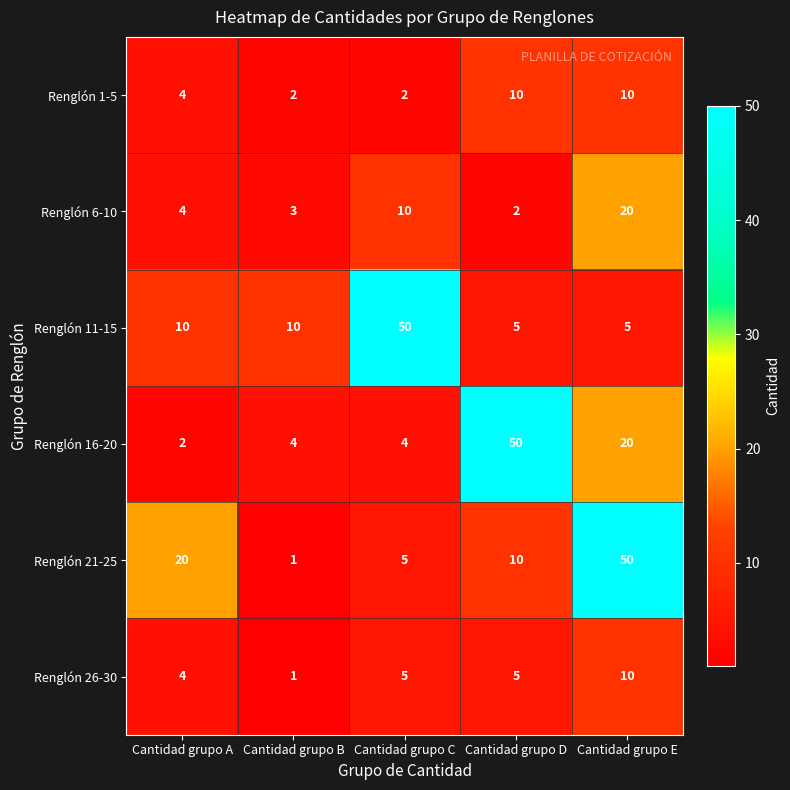

What is the total value across all series at Cantidad grupo D?

82